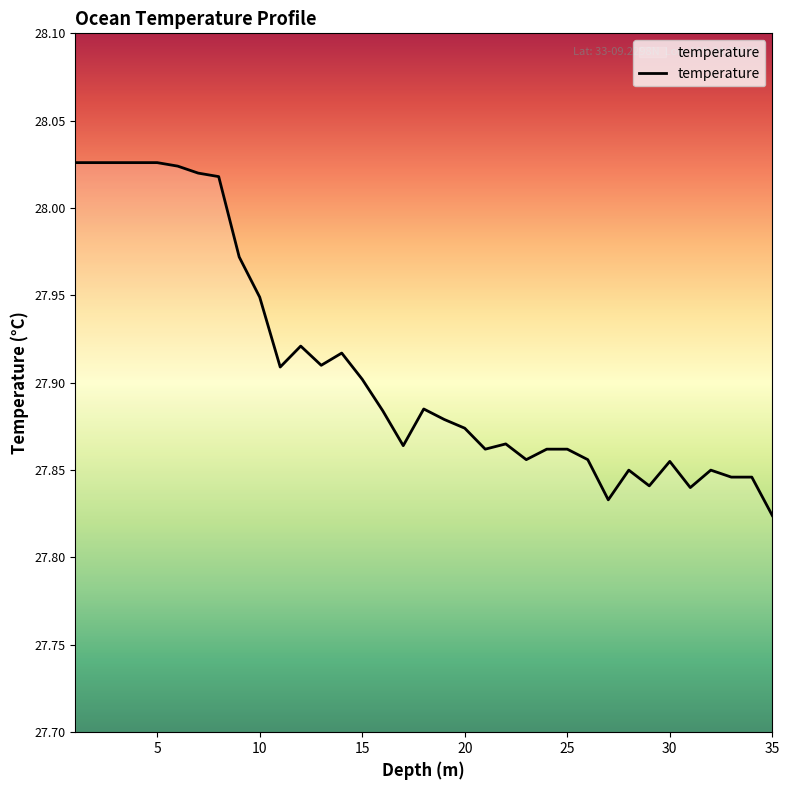

At which category does the chart reach its minimum across all series?

35